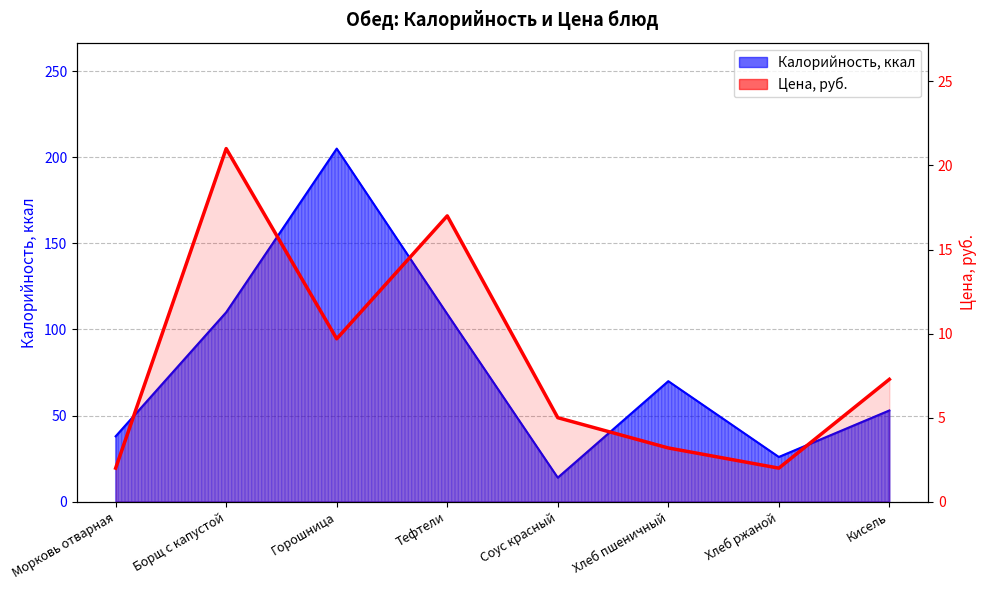

True or false: there are more than 2 points higher than both neighbors.

False